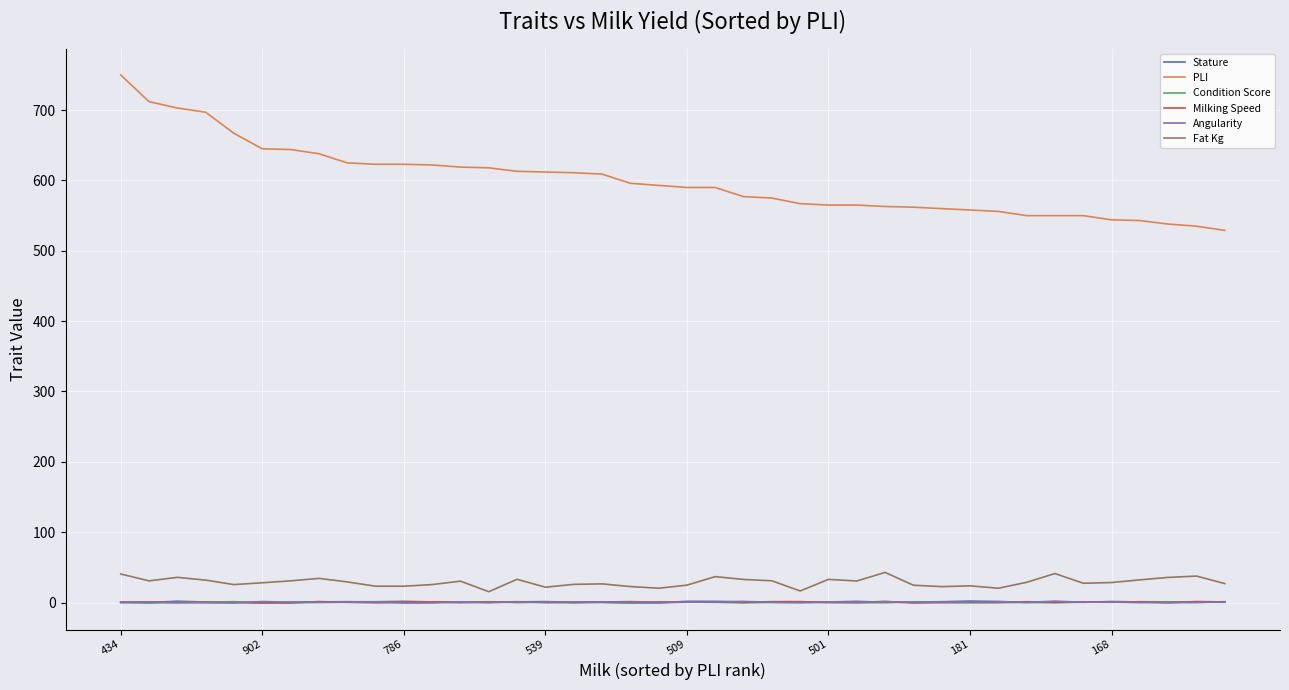

What is the minimum value shown in the chart?

-0.9